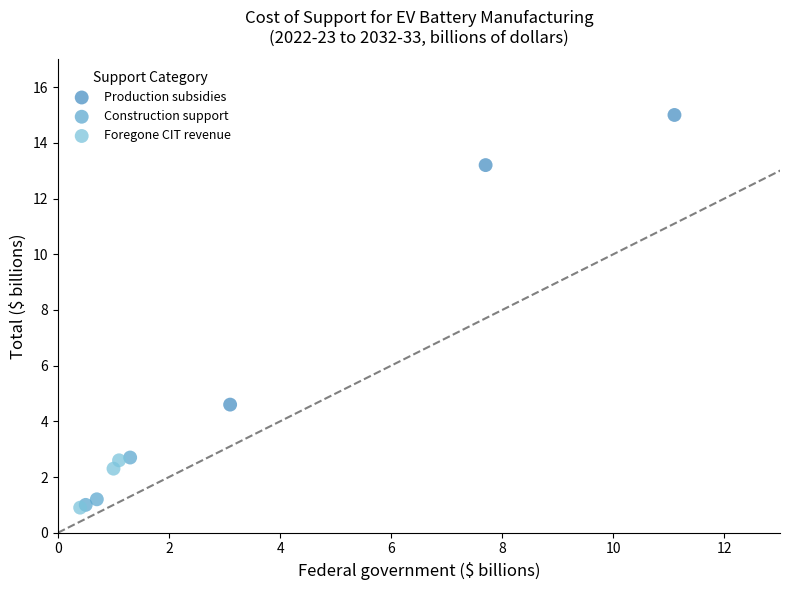

Which series has the largest Y range (max minus min)?

Production subsidies